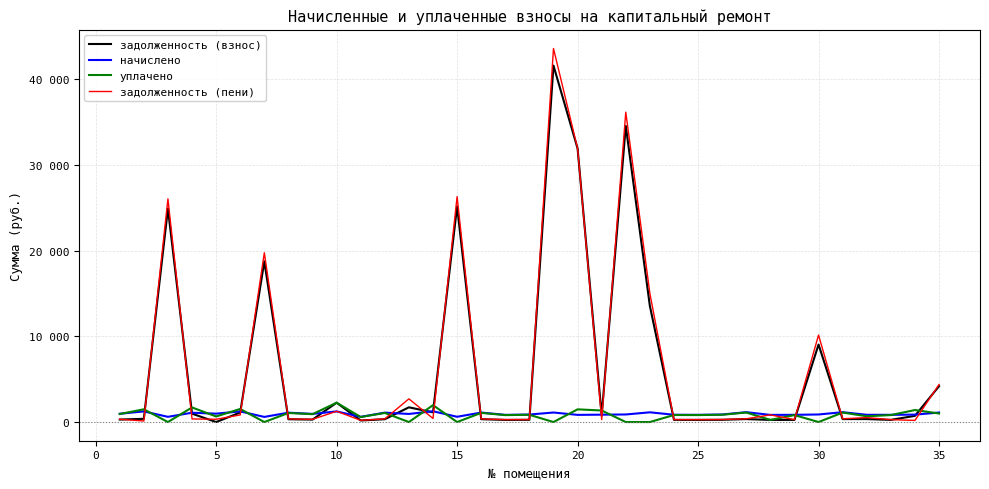

Does the chart display data point markers on the line(s)?

No